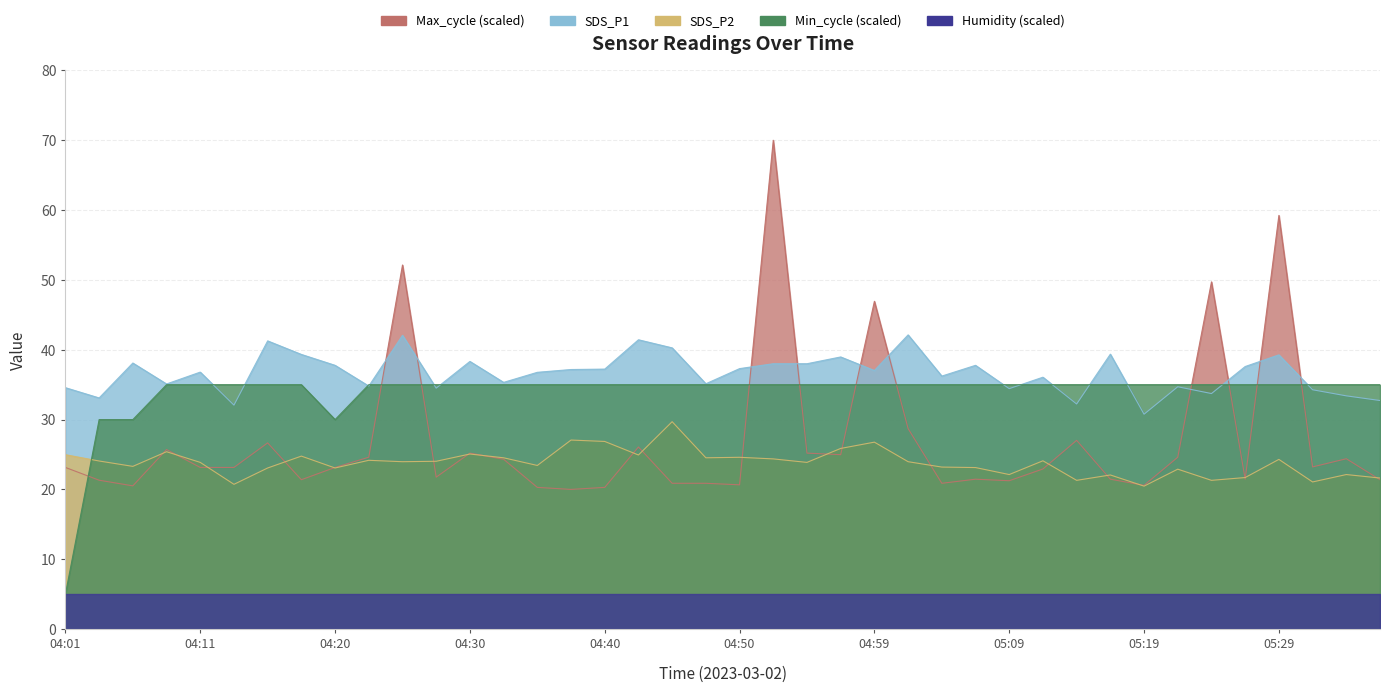

What is the label of the 32nd point from the left?

05:16